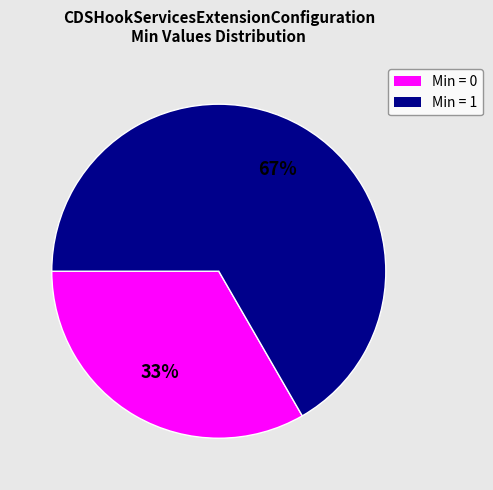

To the nearest percent, what is the average slice percentage?

50%